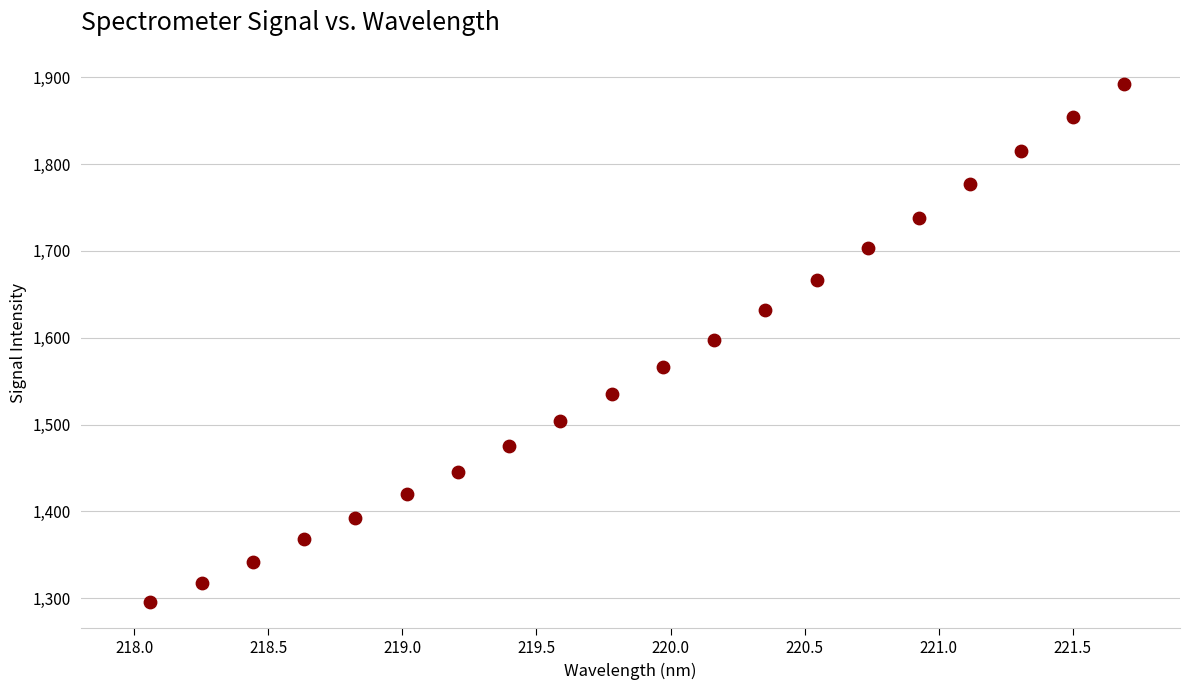

What is the range of Y values (max minus min)?

597.4